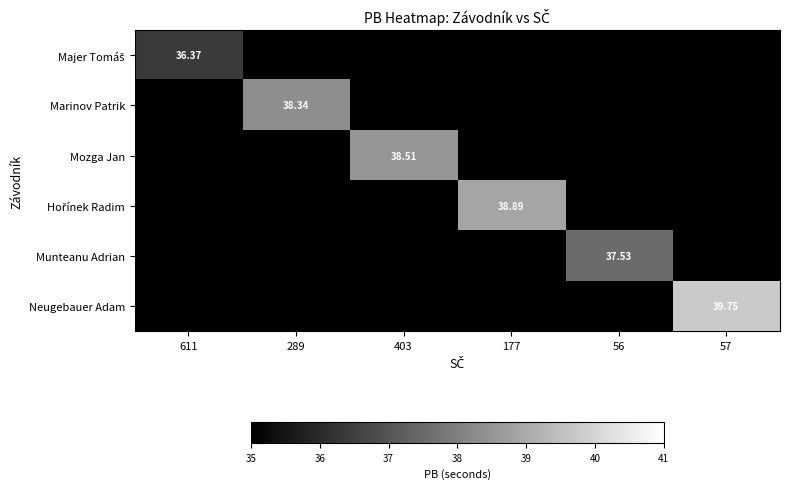

Which category has the lowest value across all series?

611